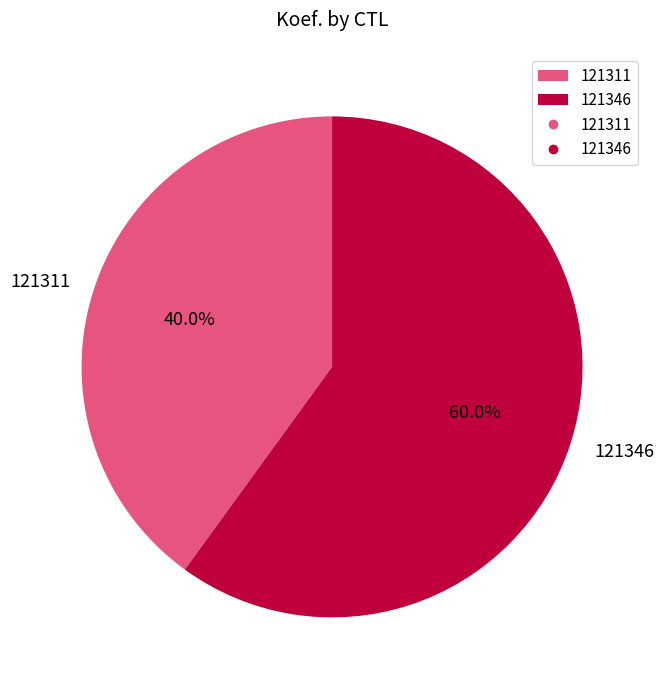

True or false: 121311 accounts for 46% of the total.

False